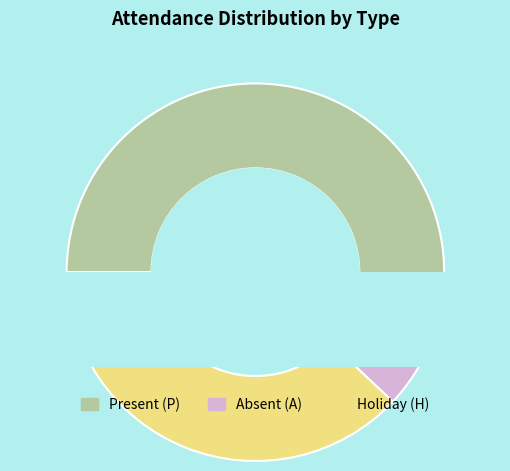

Rank the series at Swara from highest to lowest value.

Present (P), Holiday (H), Absent (A)